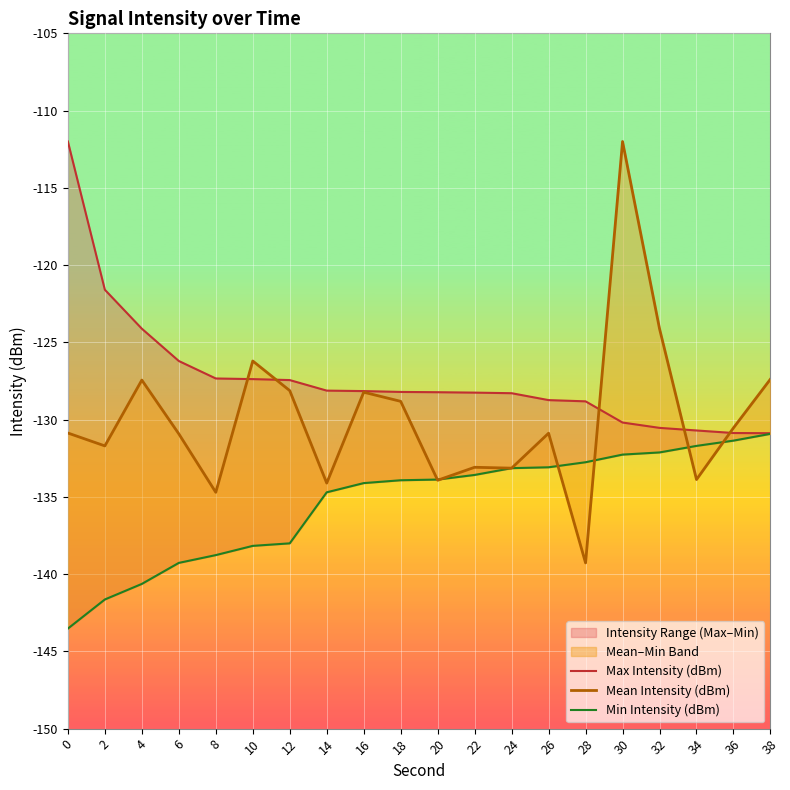

Which series ends up on top after the final intersection of Mean Intensity (dBm) and Max Intensity (dBm)?

Mean Intensity (dBm)